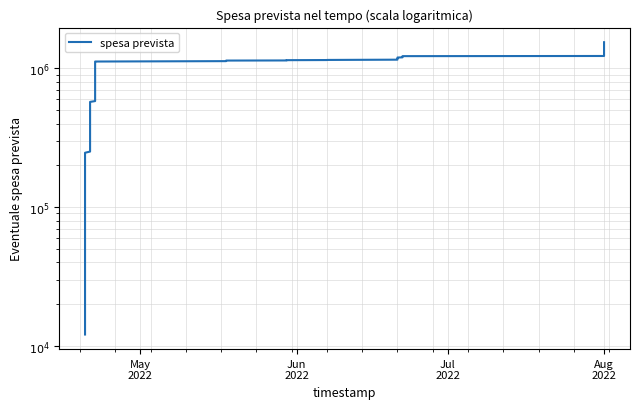

What is the value of the 10th point from the left?

1053213.4